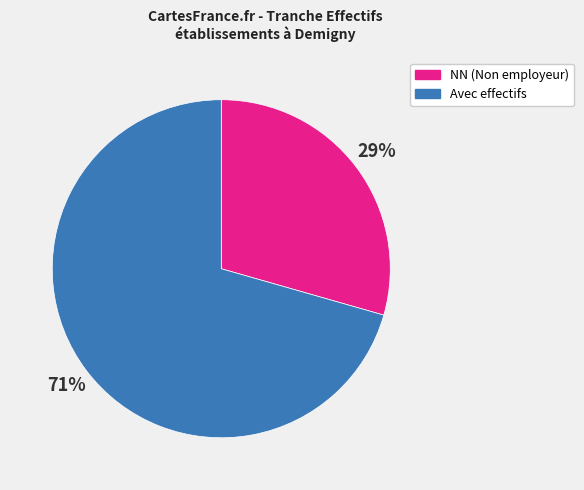

Rank the categories by value from highest to lowest.

Avec effectifs, NN (Non employeur)